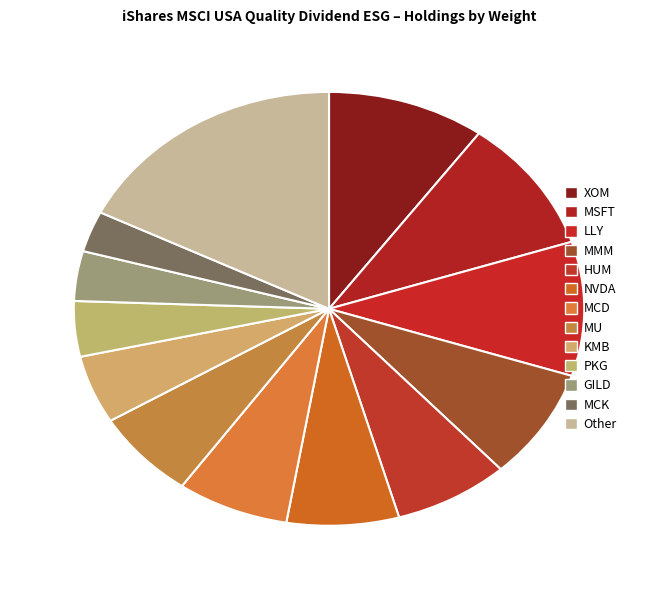

Which category has the biggest portion of the pie?

Other